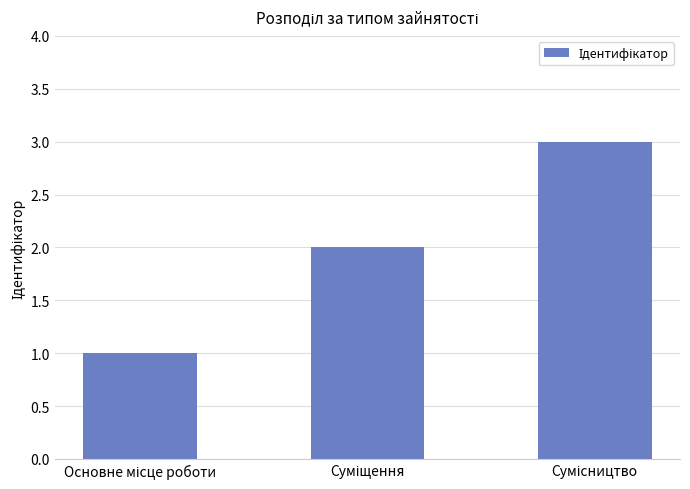

What is the sum of all values?

6